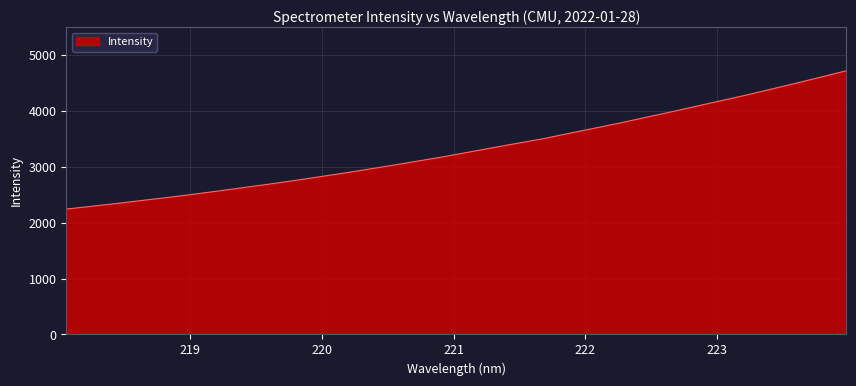

What is the minimum value shown in the chart?

2243.9